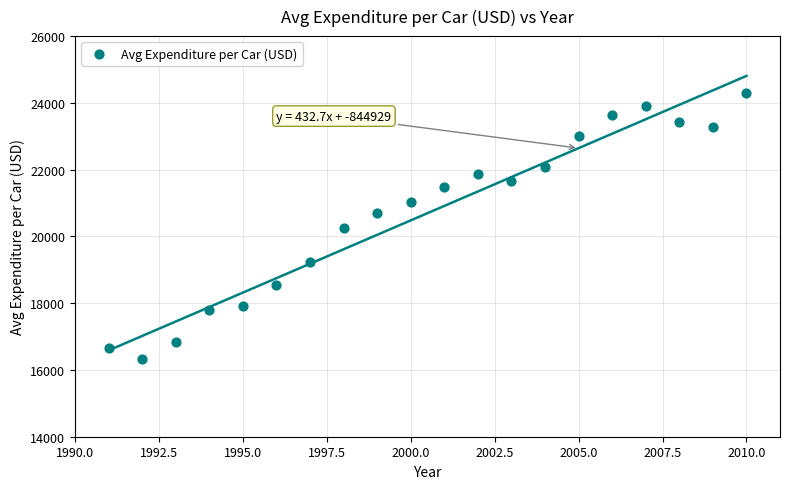

What is the range of Y values (max minus min)?

7960